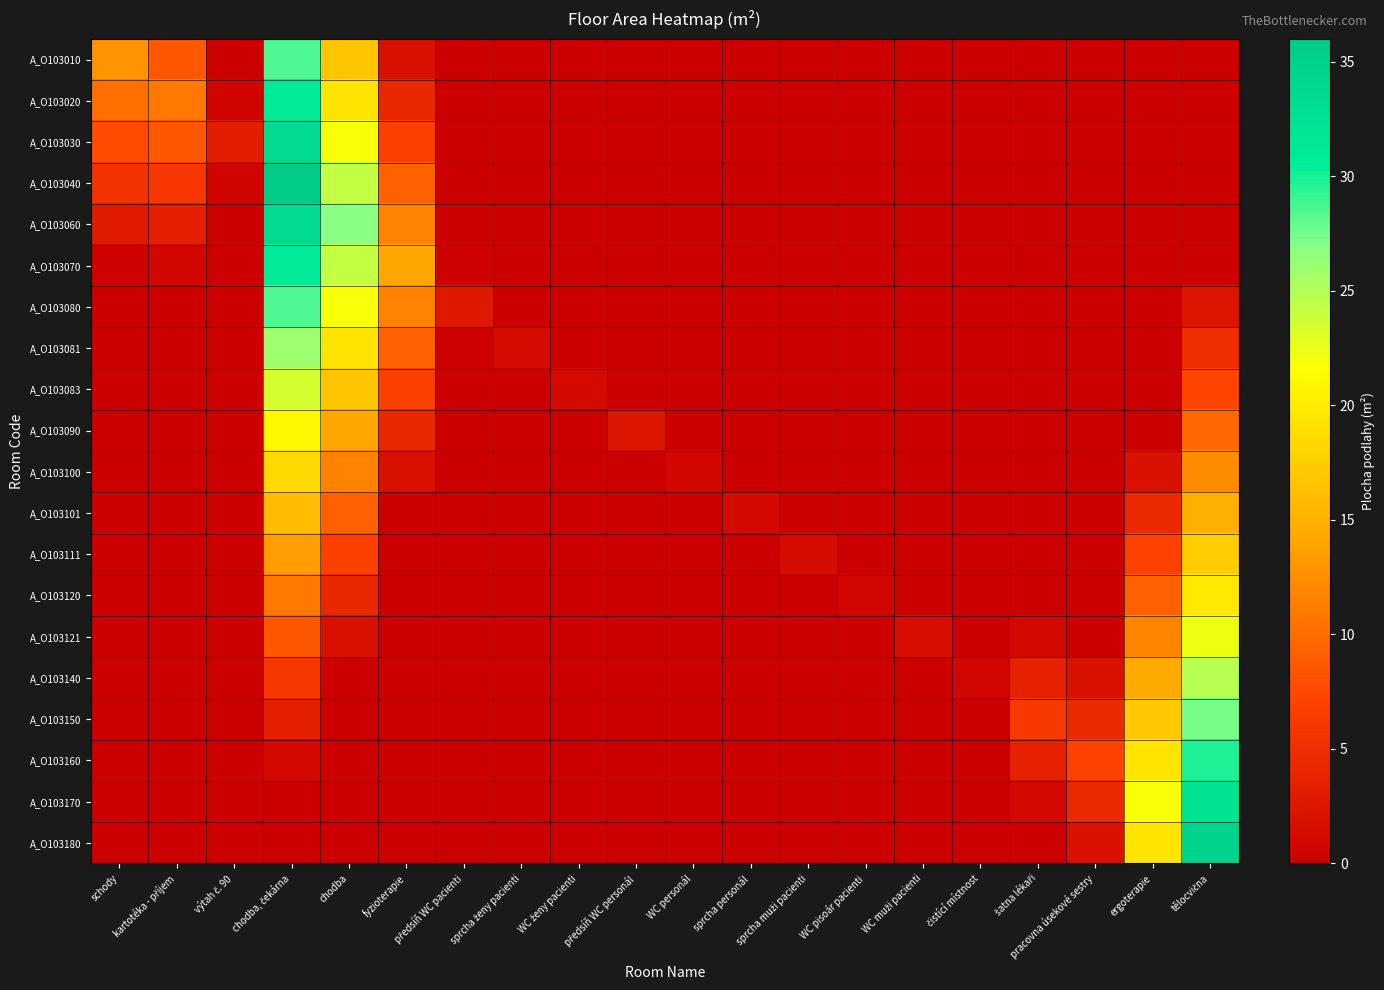

List the series in order of their peak value, highest first.

A_O103040, A_O103180, A_O103030, A_O103060, A_O103170, A_O103020, A_O103070, A_O103160, A_O103010, A_O103080, A_O103150, A_O103081, A_O103140, A_O103083, A_O103121, A_O103090, A_O103120, A_O103100, A_O103111, A_O103101